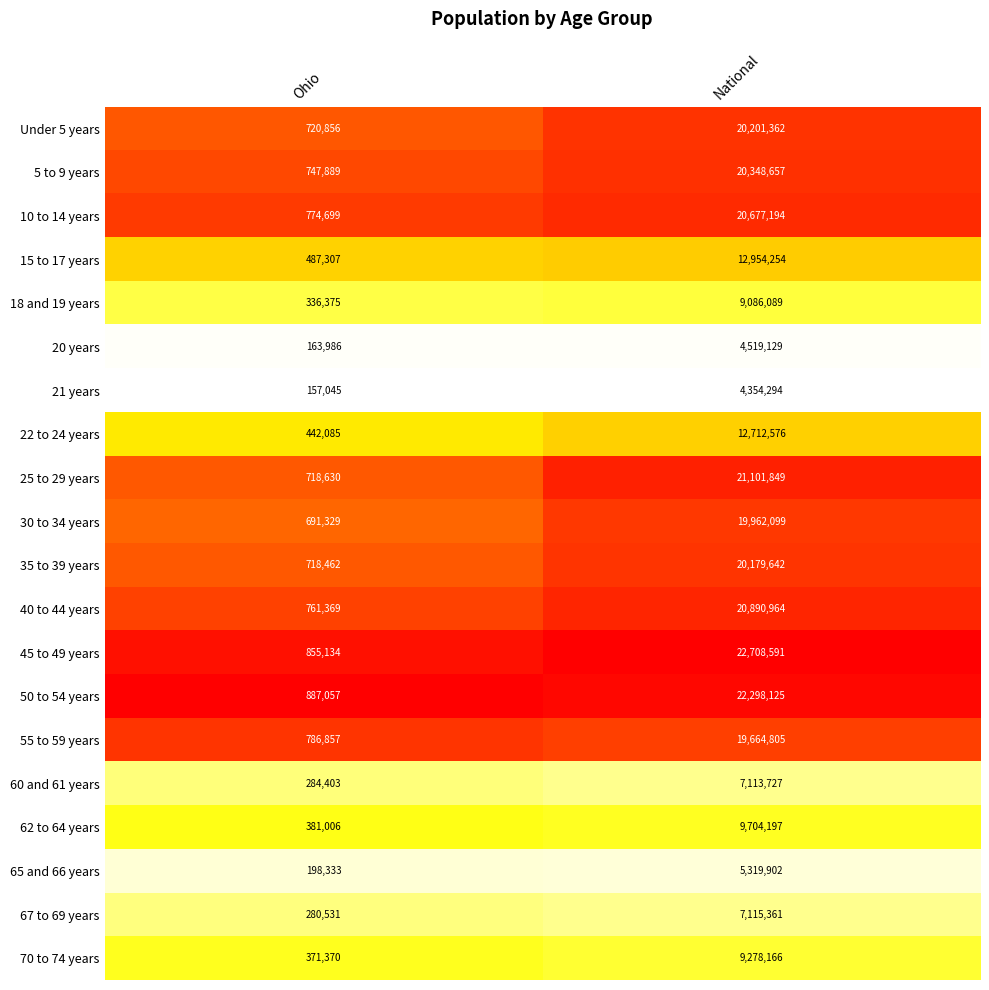

At which category is the sum across all series the highest?

National